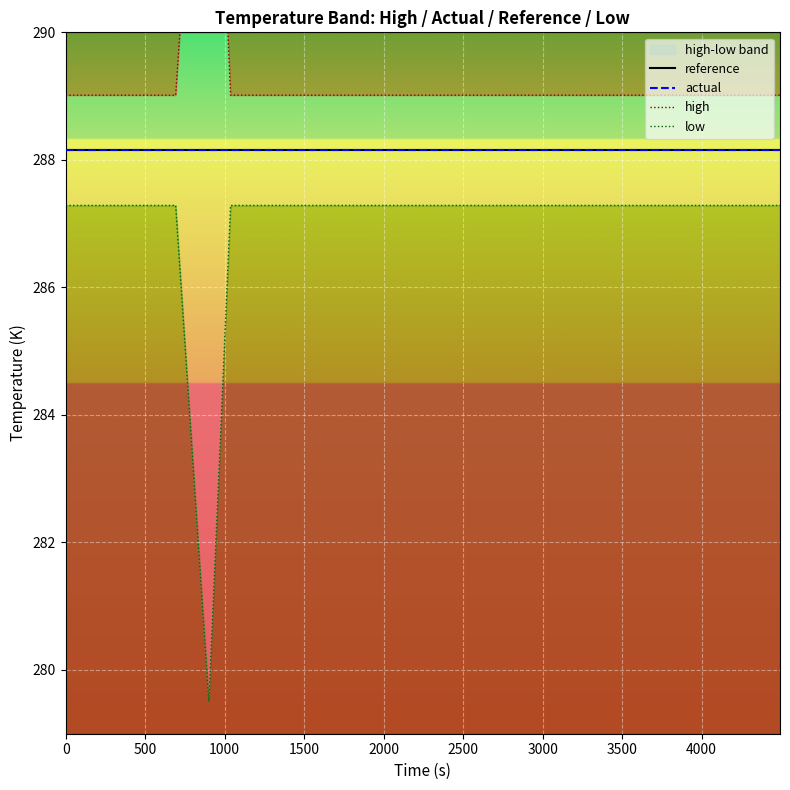

What is the value of the low point at the 1st from the left?

287.3